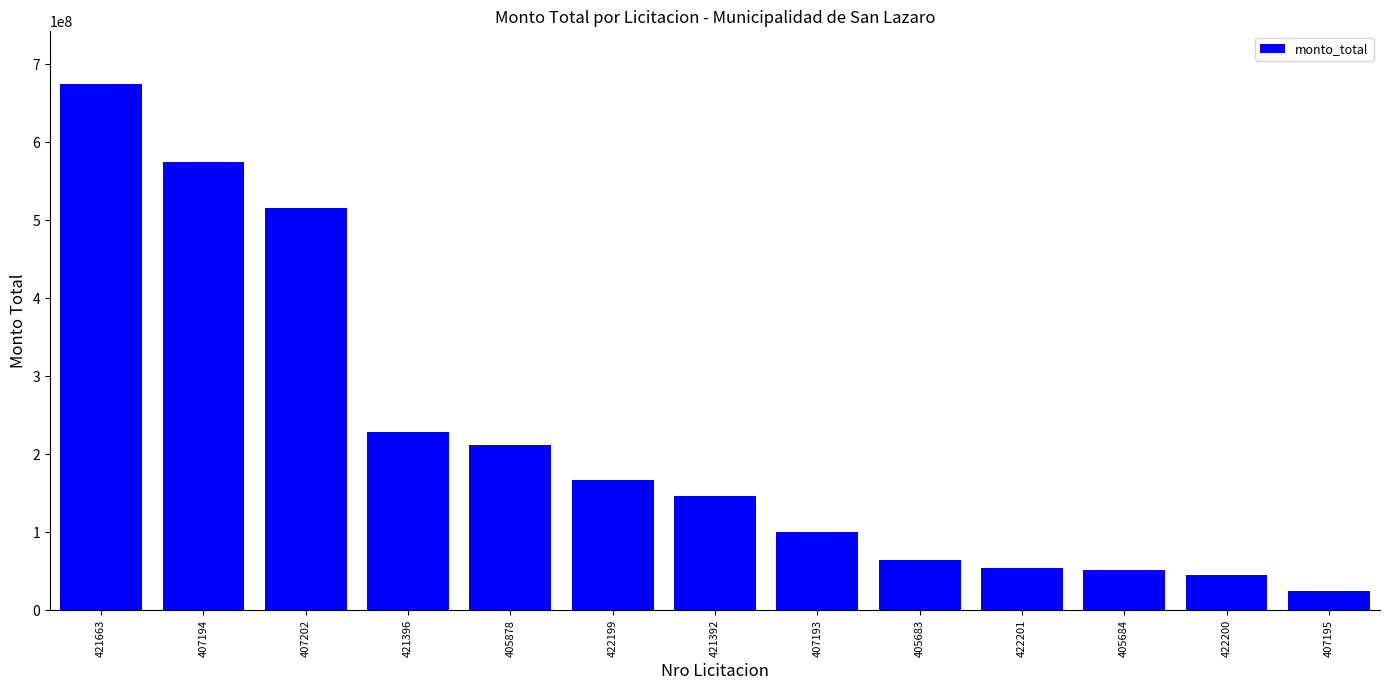

Is it true that the value at 422201 is 54170600?

True